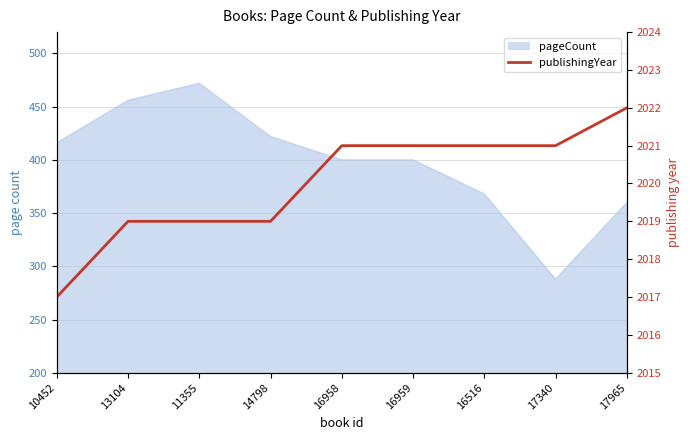

How many lines are shown in the chart?

1